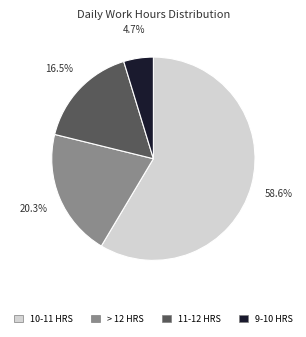

Which slice is the largest?

10-11 HRS